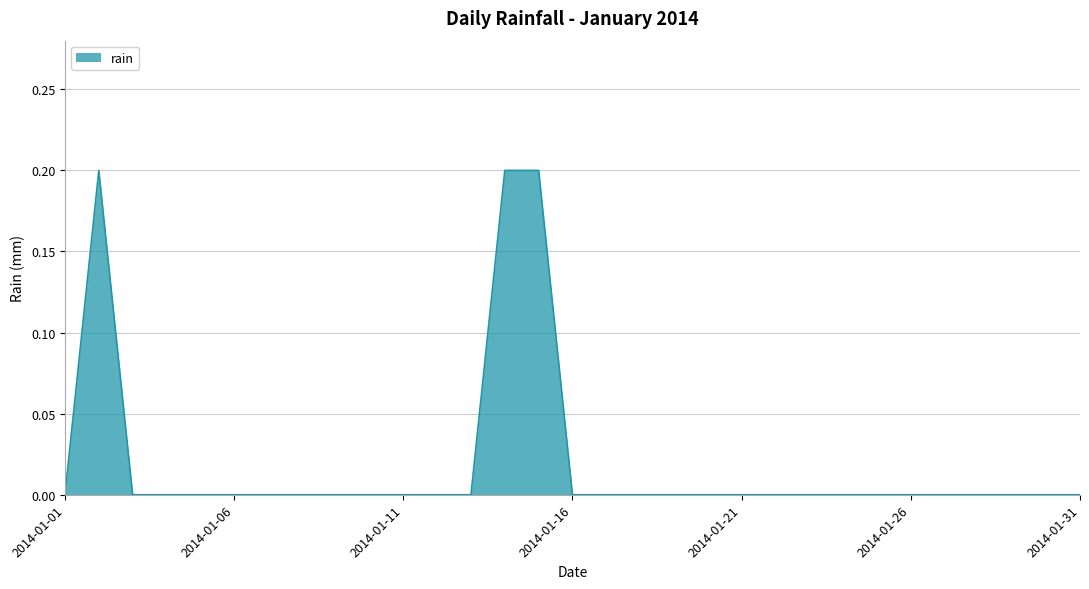

How many lines are shown in the chart?

1